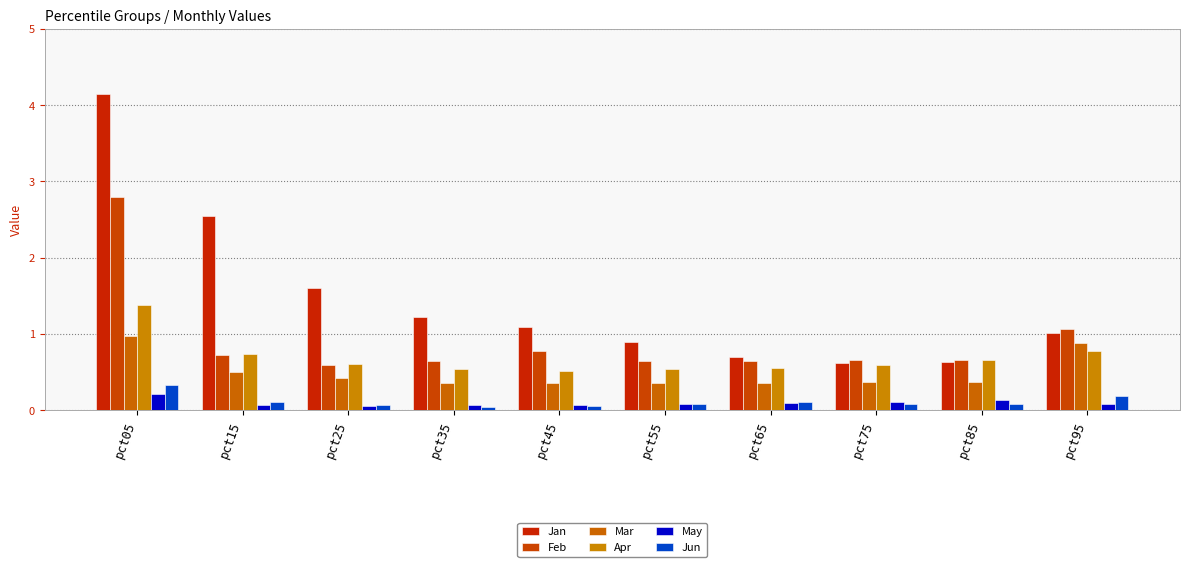

How many groups of bars are there?

10